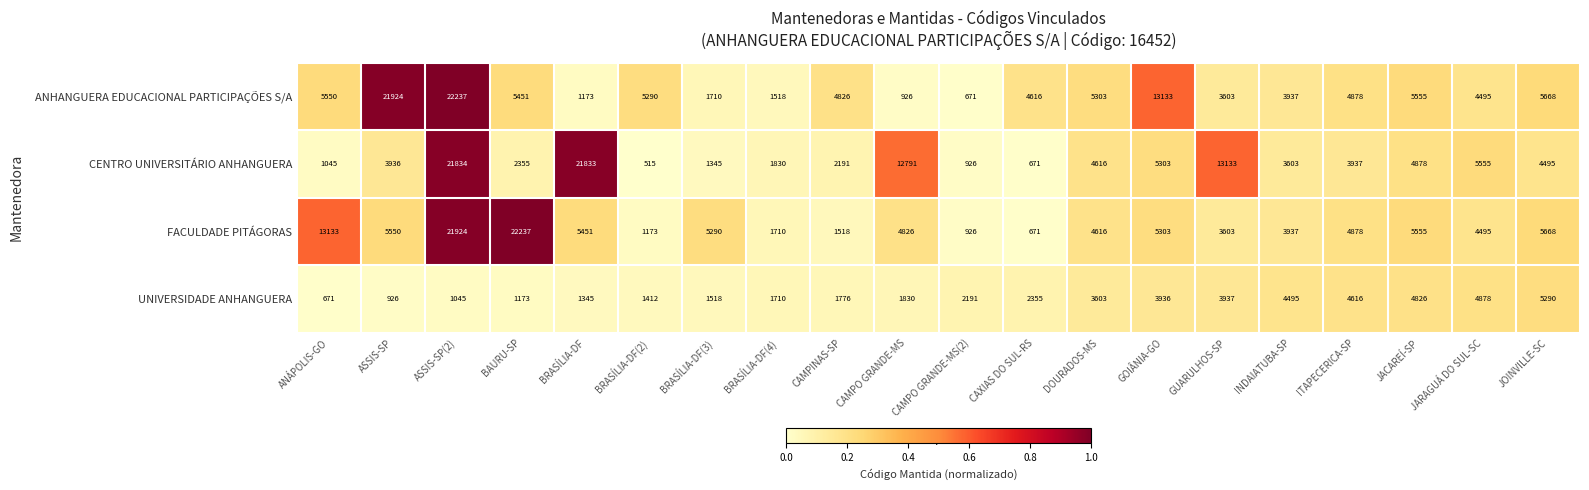

Read the ANHANGUERA EDUCACIONAL PARTICIPAÇÕES S/A value at ITAPECERICA-SP, to the nearest 10.

4880